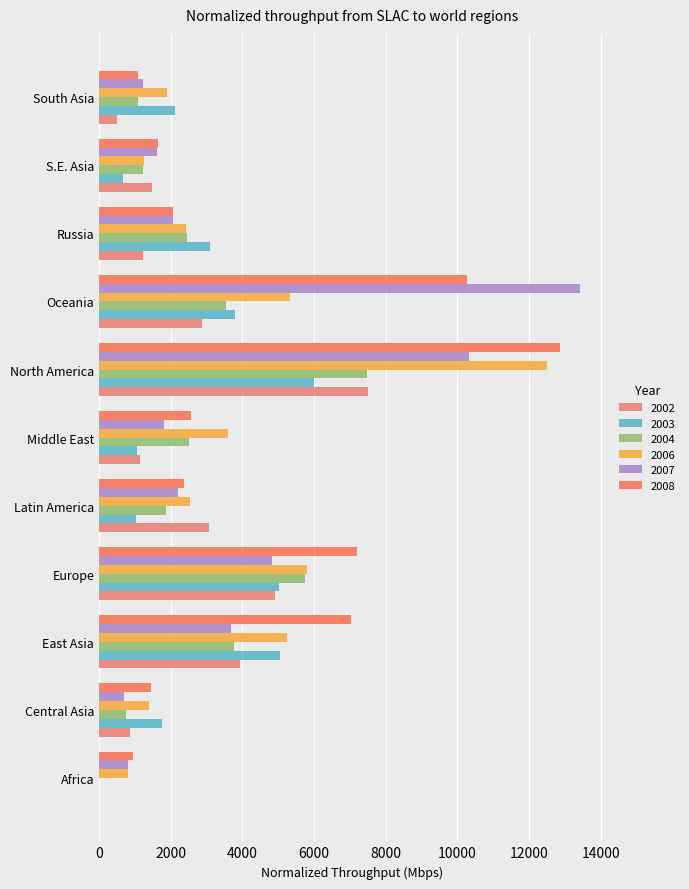

How many data points in 2003 are above 2128?

6